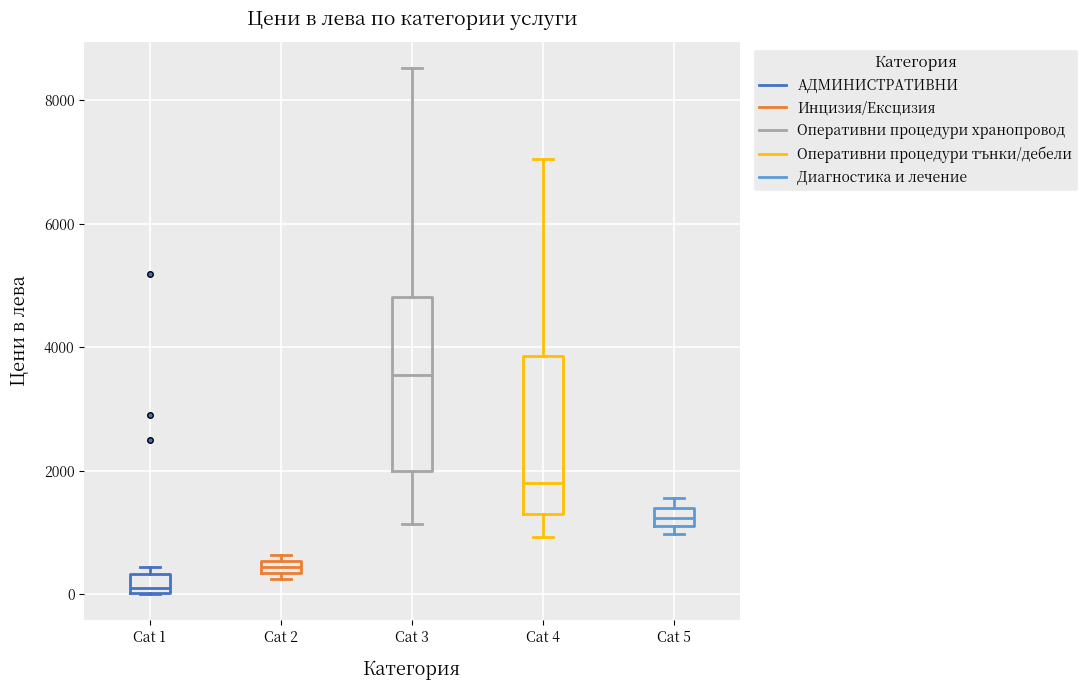

Which box is the tallest, from its lower edge to its upper edge?

Cat 3